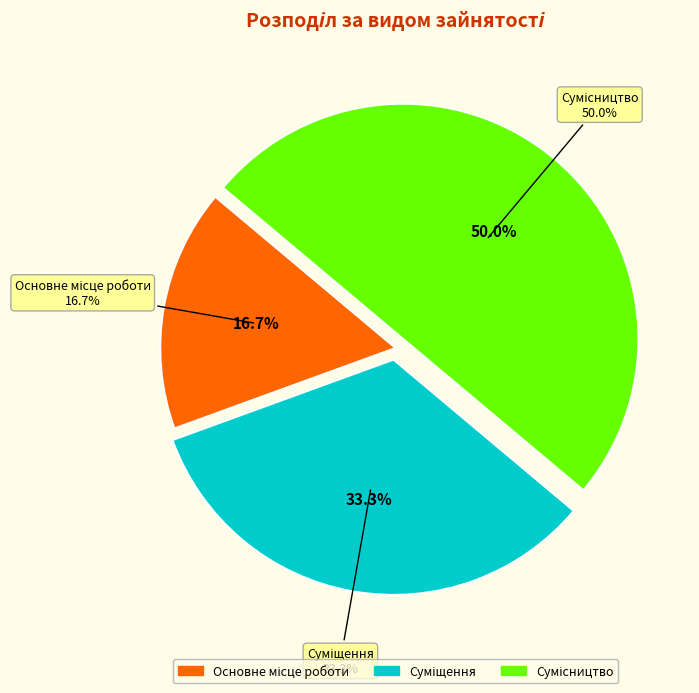

Rank the categories by value from lowest to highest.

Основне місце роботи, Суміщення, Сумісництво